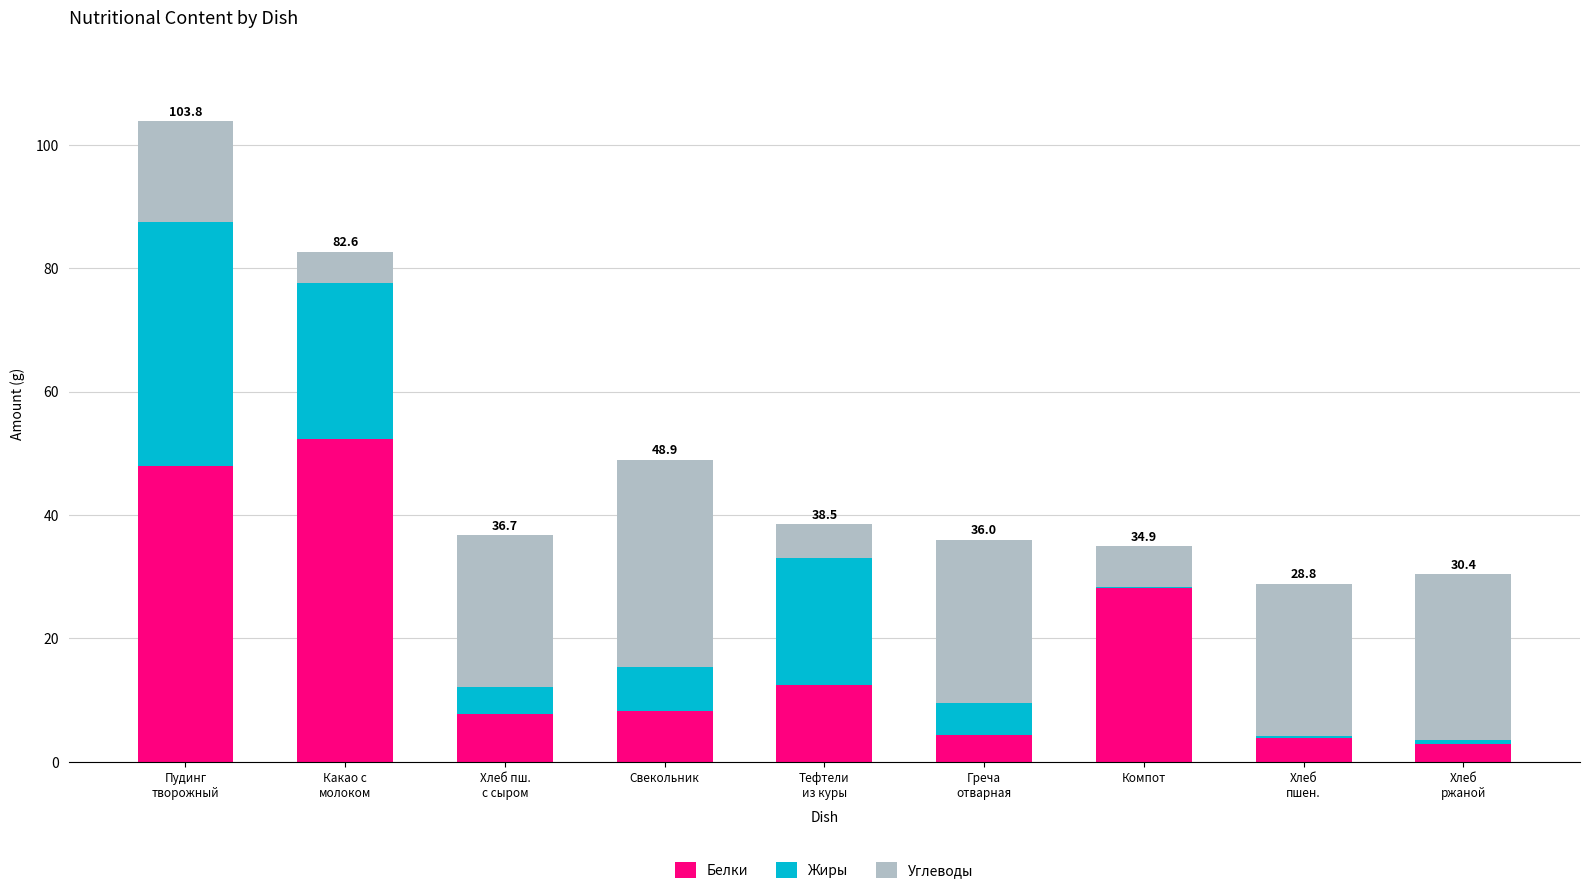

Is it true that Белки equals 8.3 at Свекольник?

True